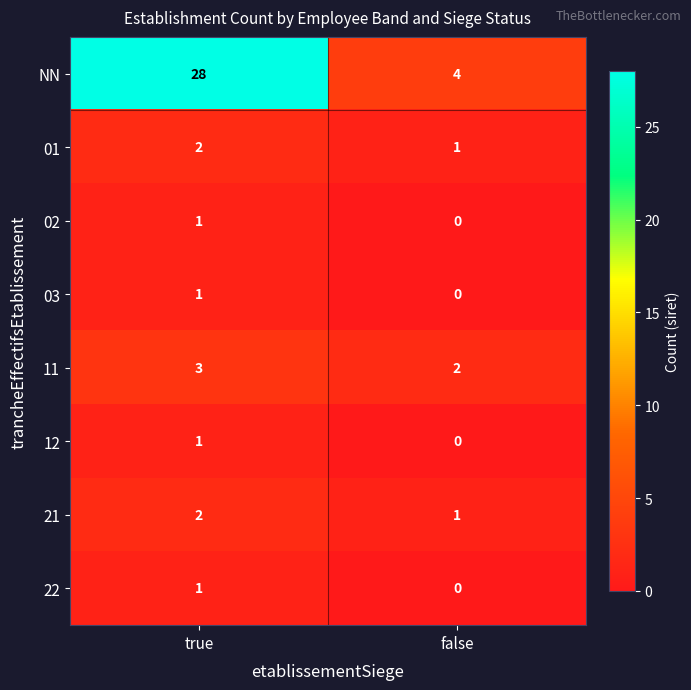

Is it true that 01 equals 1 at true?

False